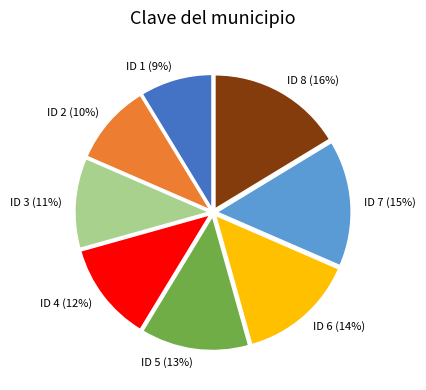

Is the sum of ID 2 (10%) and ID 3 (11%) greater than half?

No